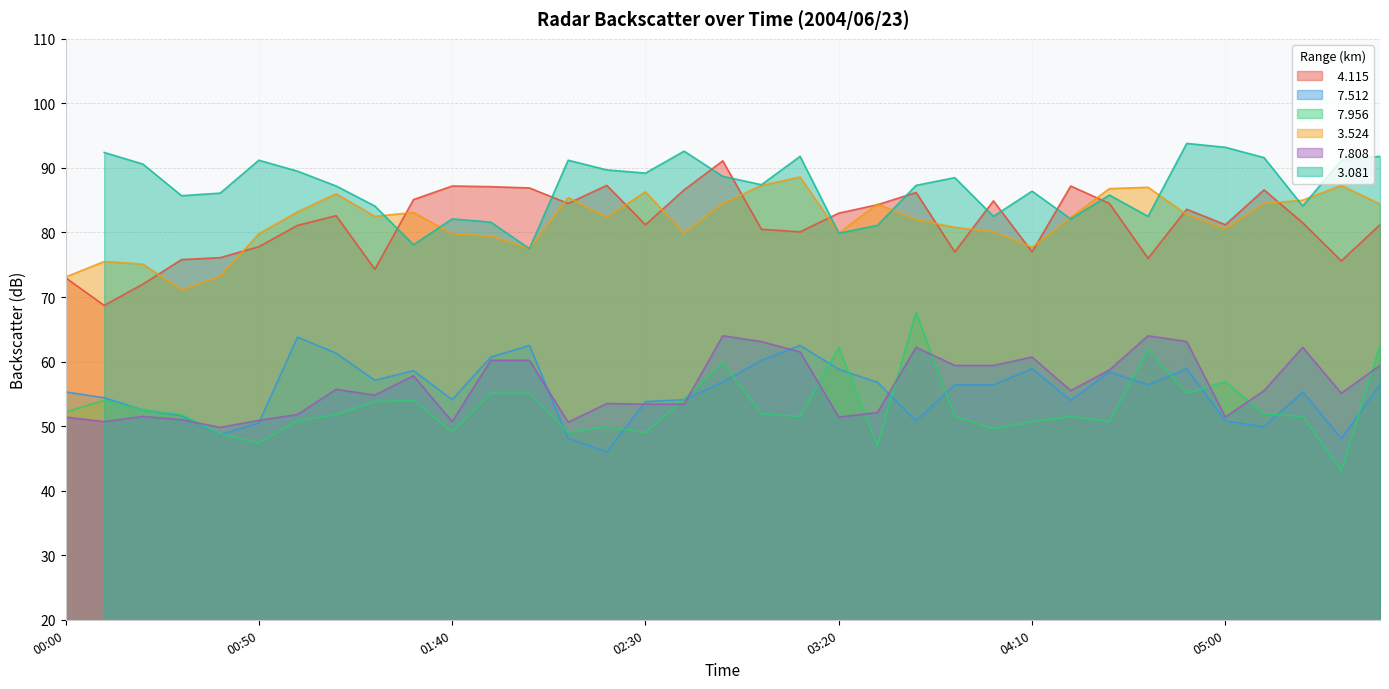

What is the value of the   7.956 point at the 2nd from the left?

54.0